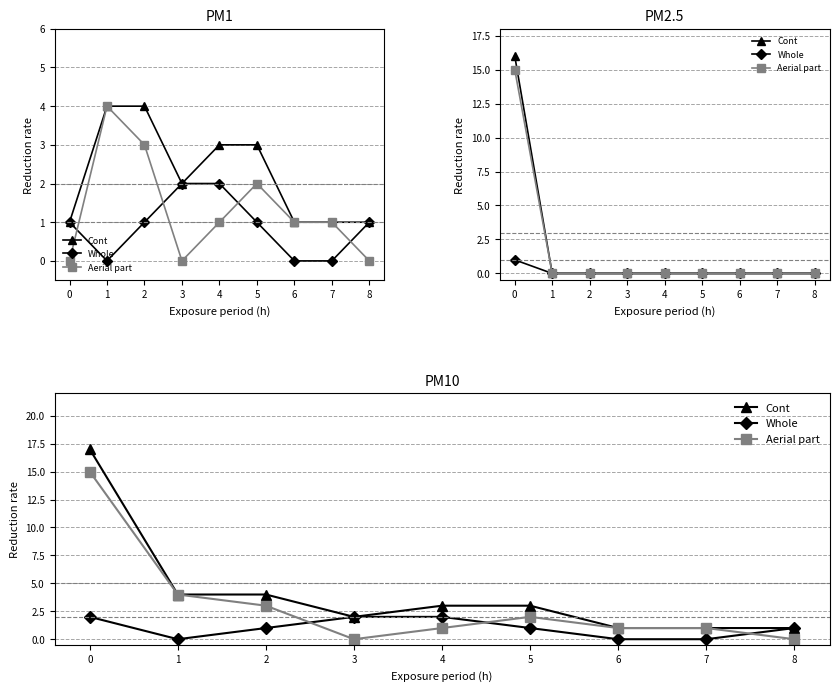

What is the sum of all Cont values?

36